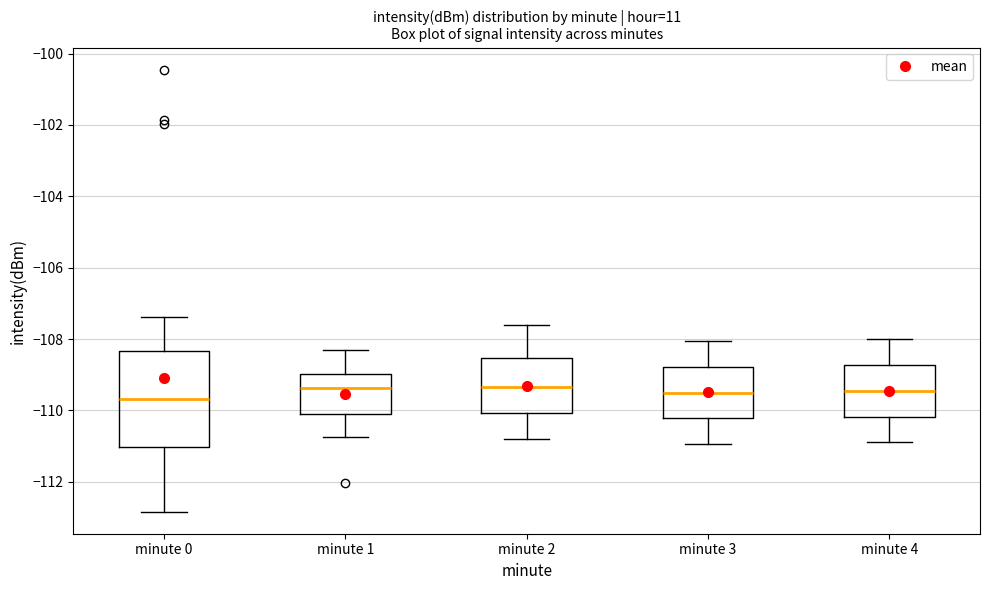

Reading left to right, transcribe this box plot: for each box, give where its median line is, the range the box spans, and where its two whiskers end, as read against the y-axis. The values are not printed on the chart, so give them approximately, as read against the axis.

minute 0: median -109.6, box -111.0 to -108.4, whiskers -112.8 to -107.4
minute 1: median -109.4, box -110.0 to -109.0, whiskers -110.8 to -108.2
minute 2: median -109.4, box -110.0 to -108.6, whiskers -110.8 to -107.6
minute 3: median -109.4, box -110.2 to -108.8, whiskers -111.0 to -108.0
minute 4: median -109.4, box -110.2 to -108.8, whiskers -110.8 to -108.0